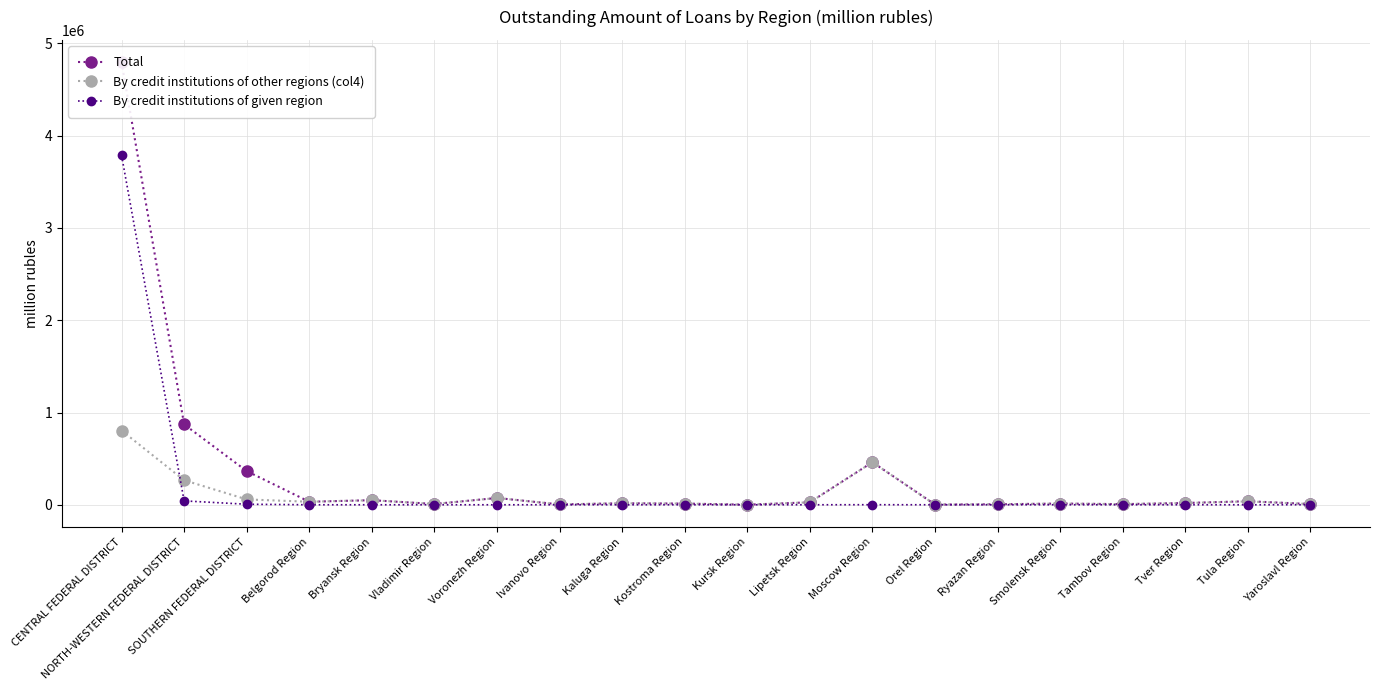

What is the label of the 2nd point from the left?

NORTH-WESTERN FEDERAL DISTRICT